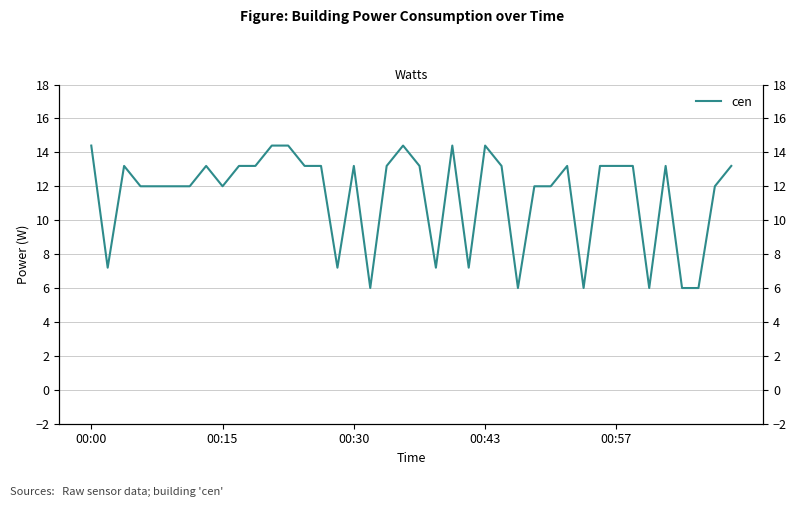

What is the value of the 12th point from the left?

14.4